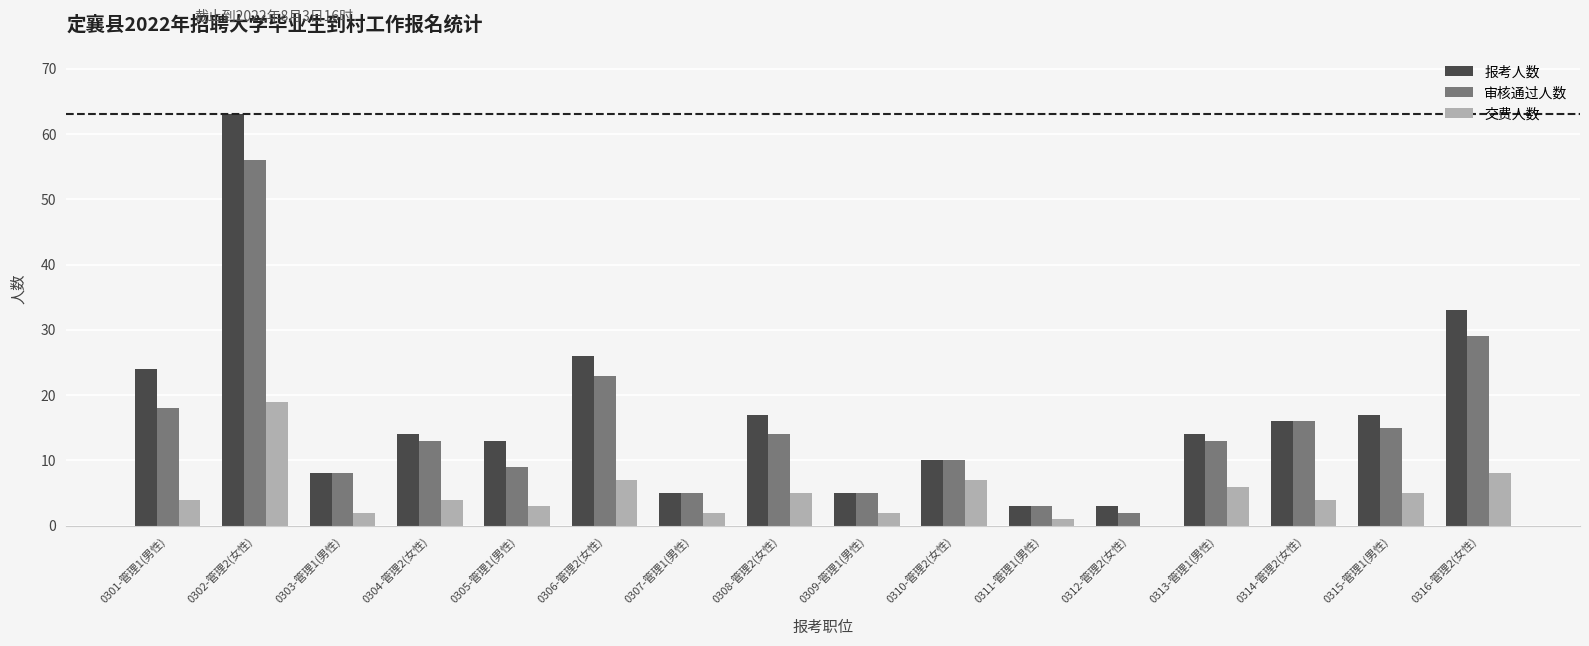

The value of 报考人数 at 0312-管理2(女性) is 3. True or false?

True